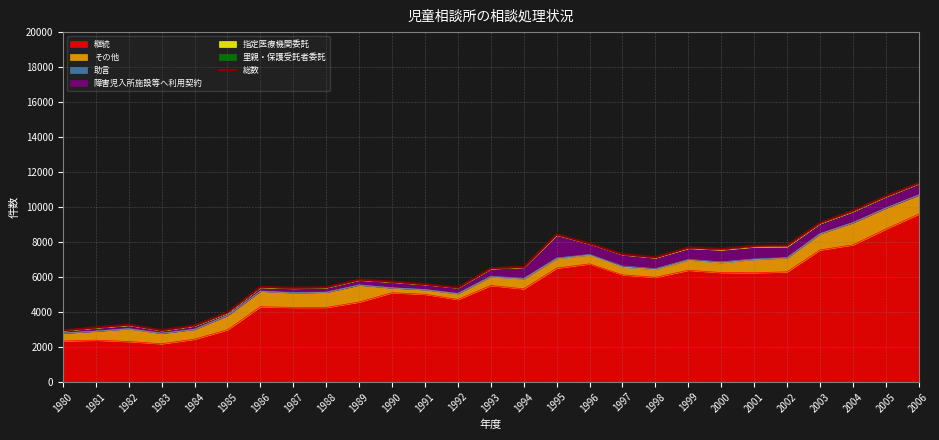

Is it true that the value at 1997 is 1905?

False